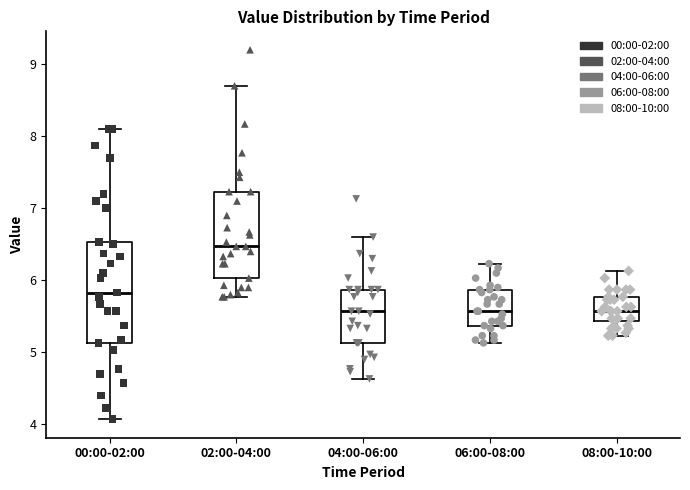

Which box is the tallest, from its lower edge to its upper edge?

00:00-02:00